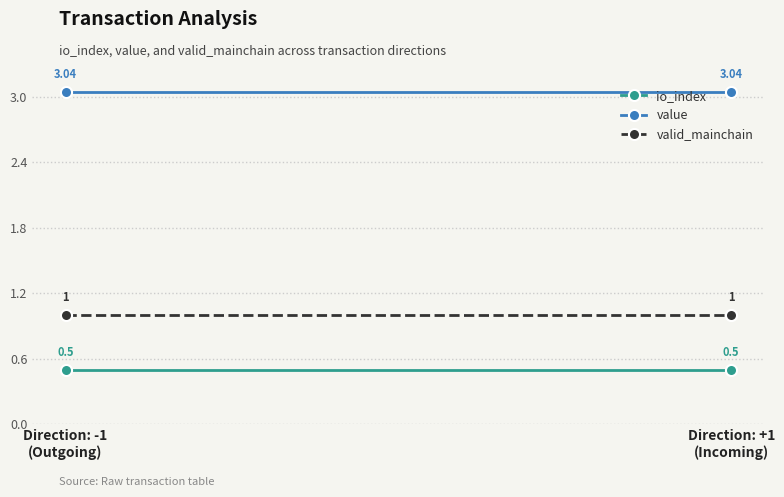

How many categories are shown in the chart?

2